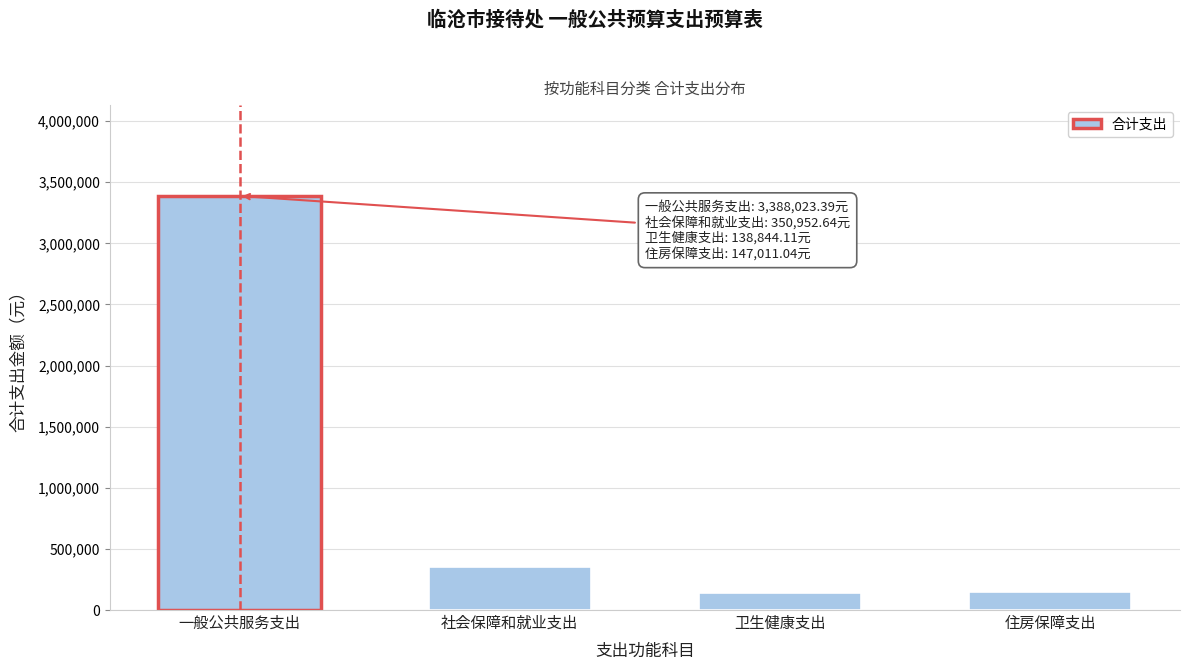

What is the change in value from 一般公共服务支出 to 卫生健康支出?

-3249179.3